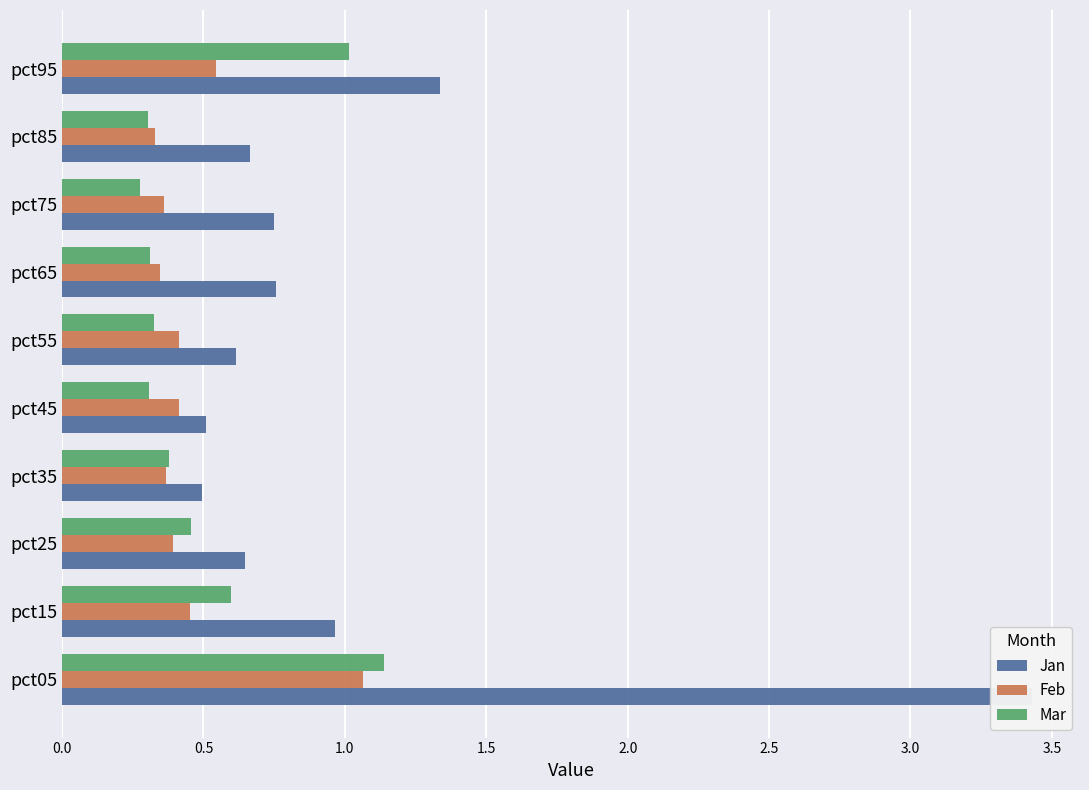

Between pct65 and pct75, which series saw the biggest shift?

Mar